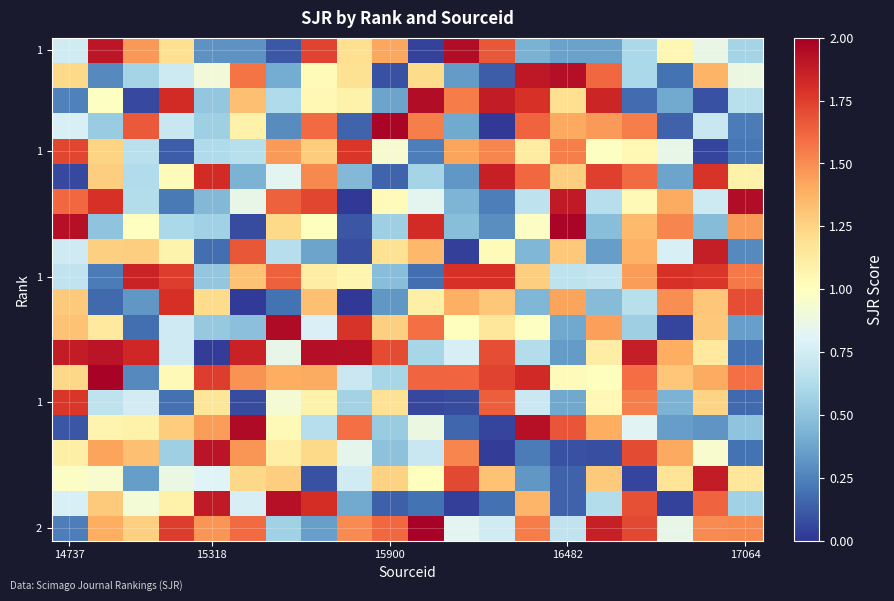

At how many categories does at least one series exceed 0?

20